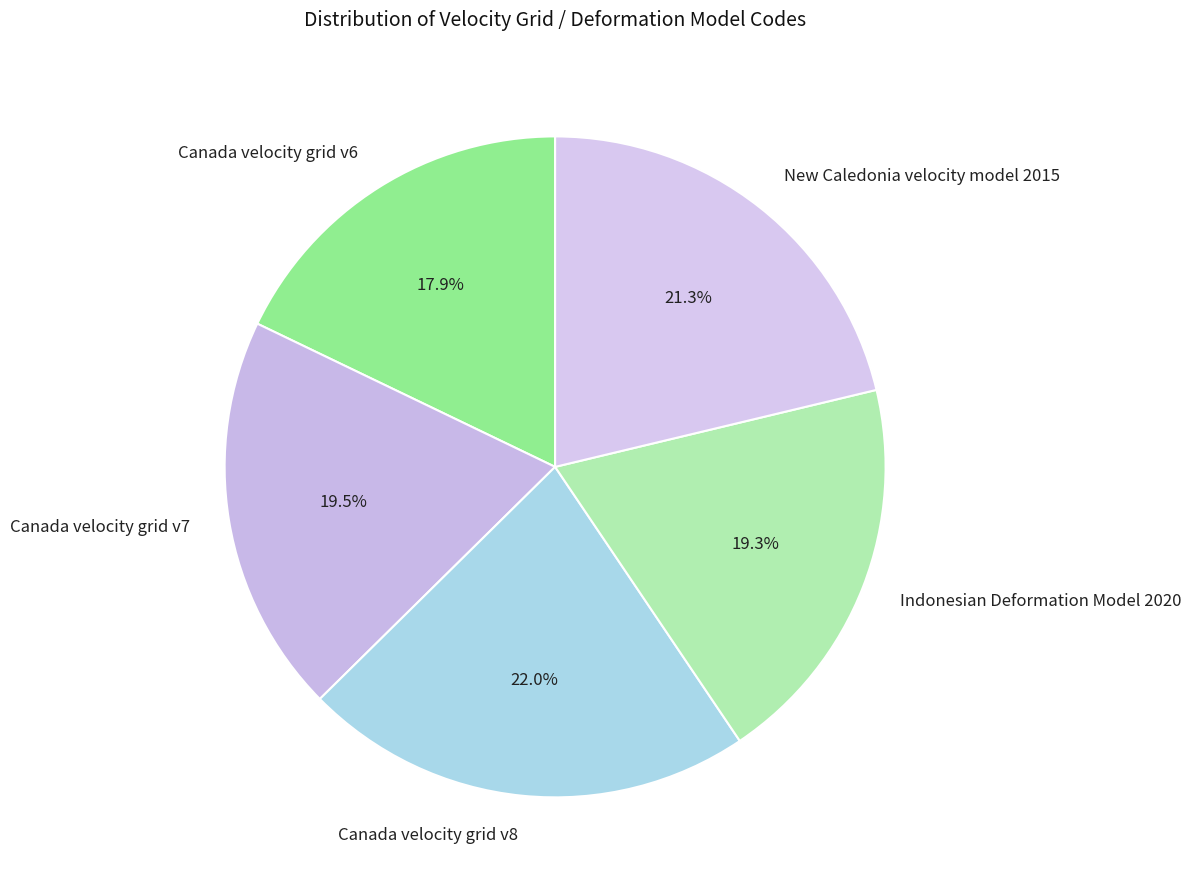

Is there any slice that represents more than half of the pie?

No